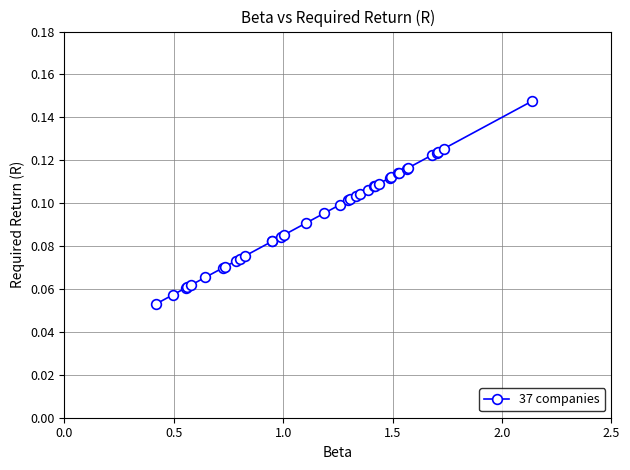

Count the values in the range 0 to 1.

37